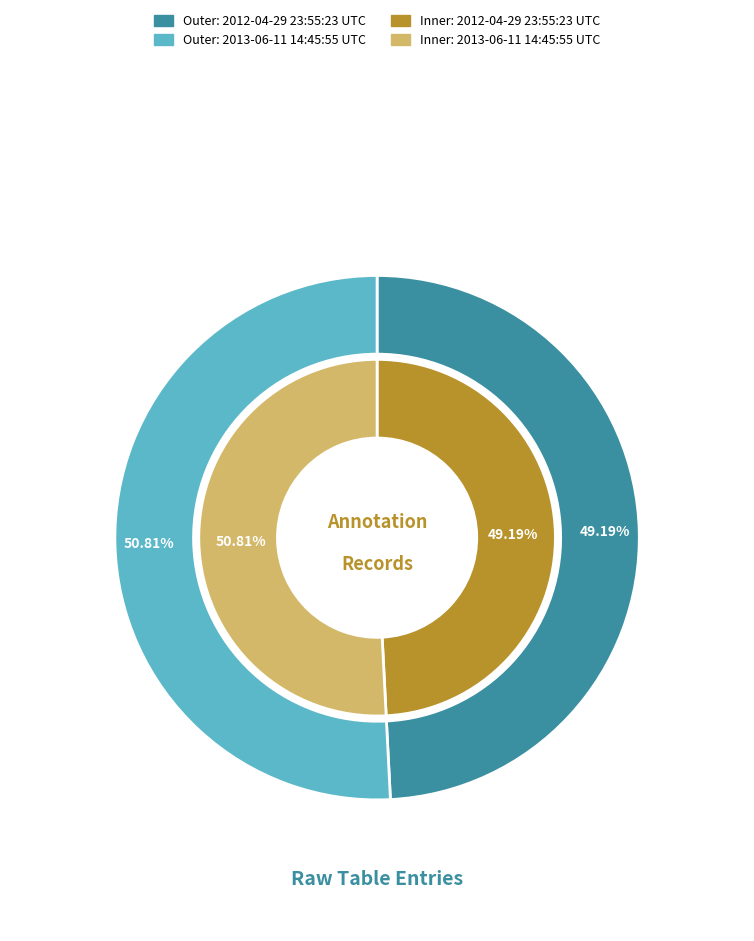

Which slice represents more than half of the pie?

2013-06-11 14:45:55 UTC